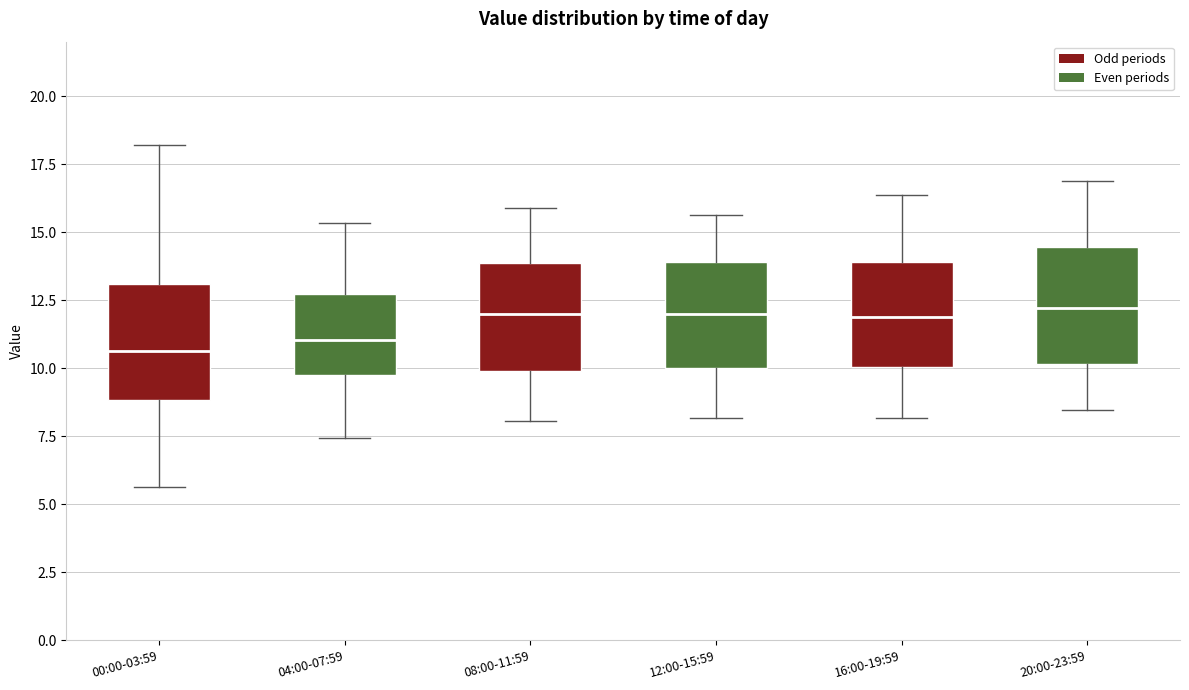

Reading left to right, transcribe this box plot: for each box, give where its median line is, the range the box spans, and where its two whiskers end, as read against the y-axis. The values are not printed on the chart, so give them approximately, as read against the axis.

00:00-03:59: median 10.5, box 9.0 to 13.0, whiskers 5.5 to 18.0
04:00-07:59: median 11.0, box 10.0 to 12.5, whiskers 7.5 to 15.5
08:00-11:59: median 12.0, box 10.0 to 14.0, whiskers 8.0 to 16.0
12:00-15:59: median 12.0, box 10.0 to 14.0, whiskers 8.0 to 15.5
16:00-19:59: median 12.0, box 10.0 to 14.0, whiskers 8.0 to 16.5
20:00-23:59: median 12.0, box 10.0 to 14.5, whiskers 8.5 to 17.0